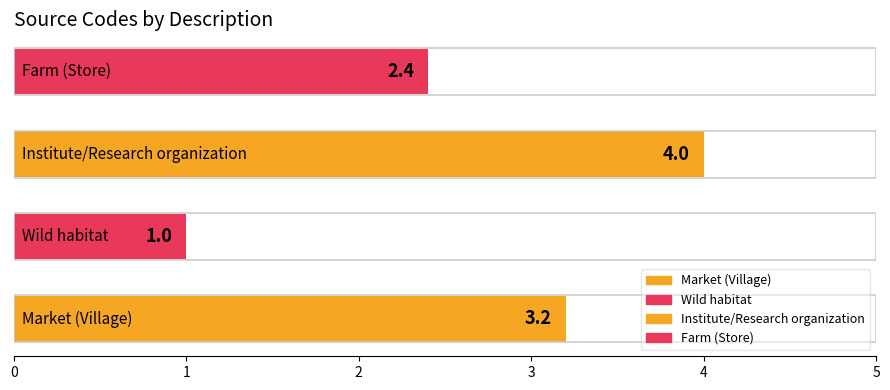

How many values are between 2 and 4?

3